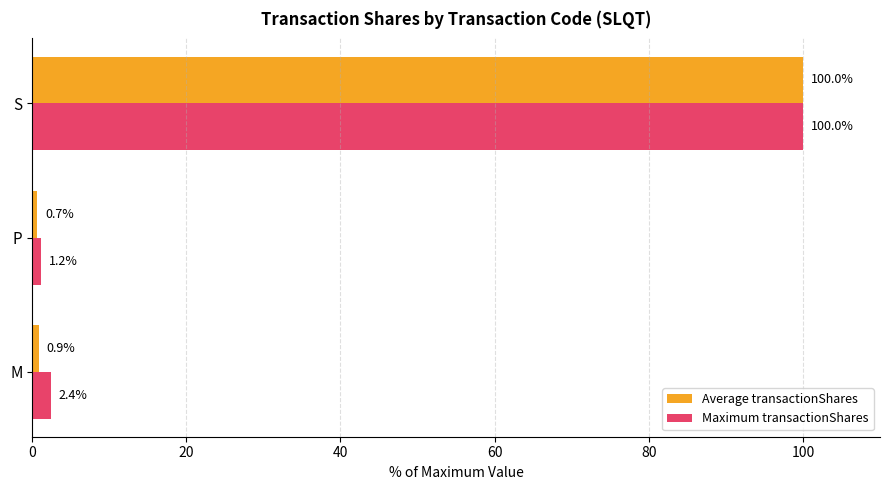

At which label does Maximum transactionShares reach its minimum?

P